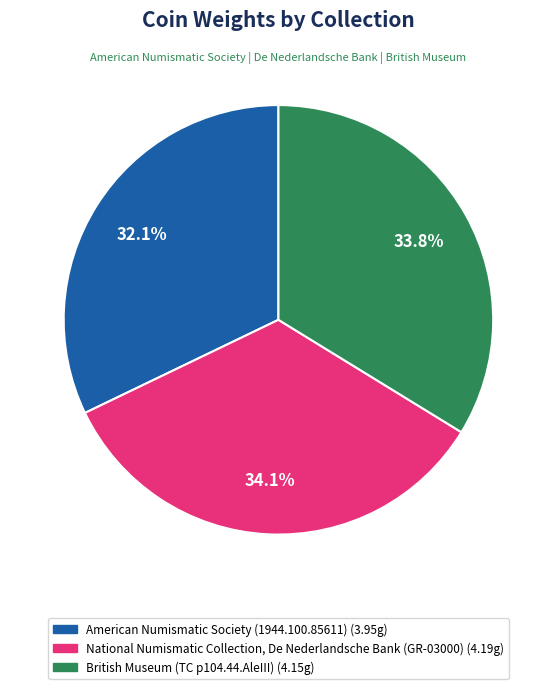

To the nearest percent, what percentage of the pie is National Numismatic Collection, De Nederlandsche Bank (GR-03000)?

34%